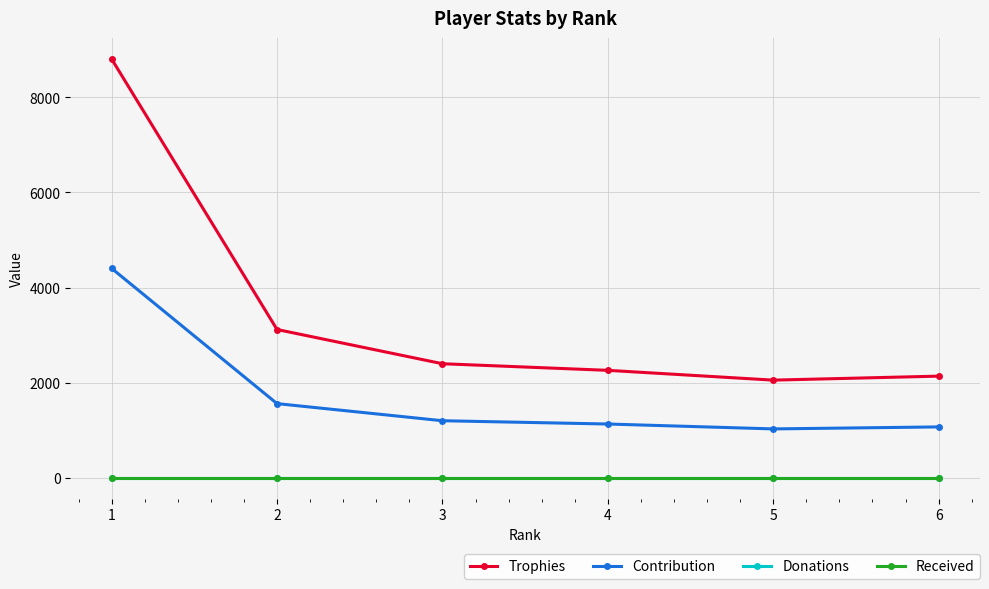

The value of Contribution at 5 is 1026. True or false?

True